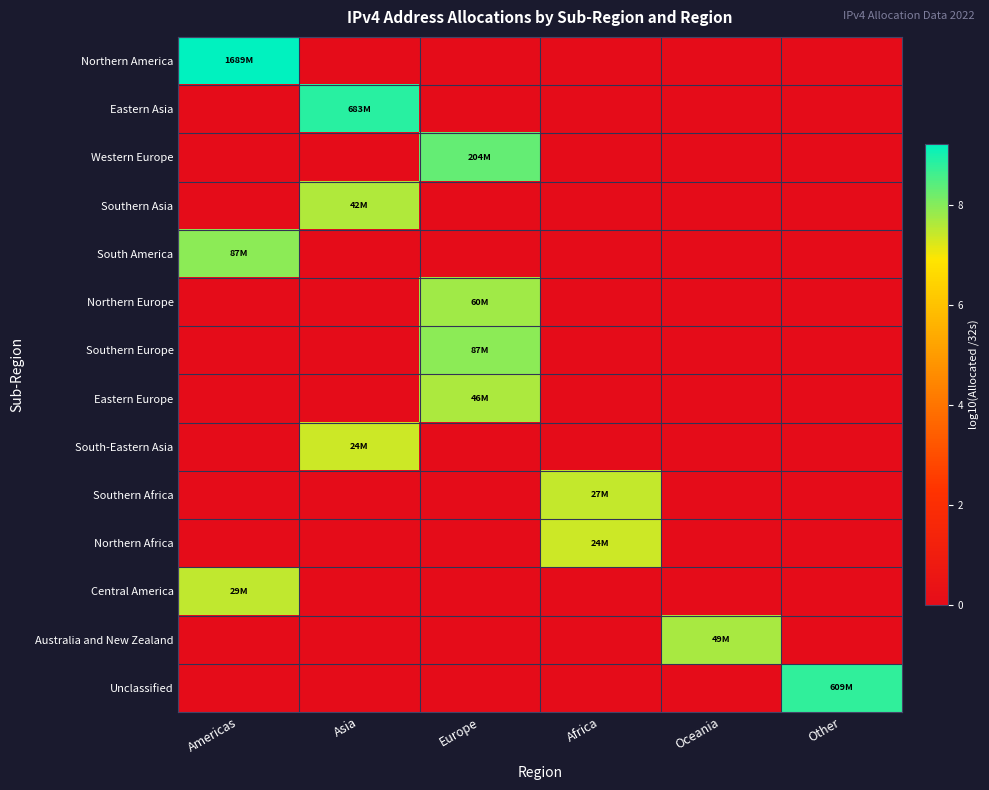

Which series has the widest spread of values?

Northern America